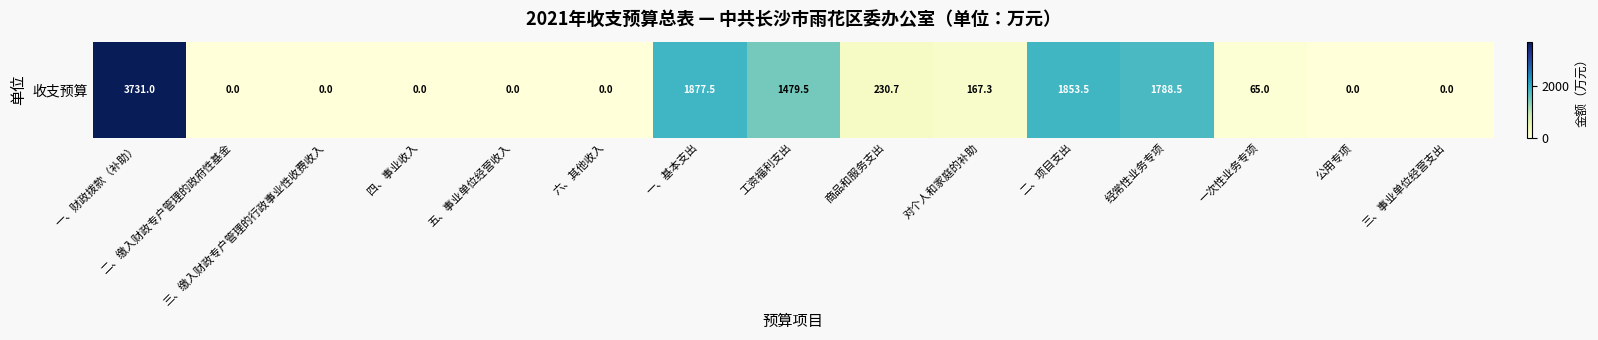

Between 六、其他收入 and 二、缴入财政专户管理的政府性基金, which is larger?

六、其他收入